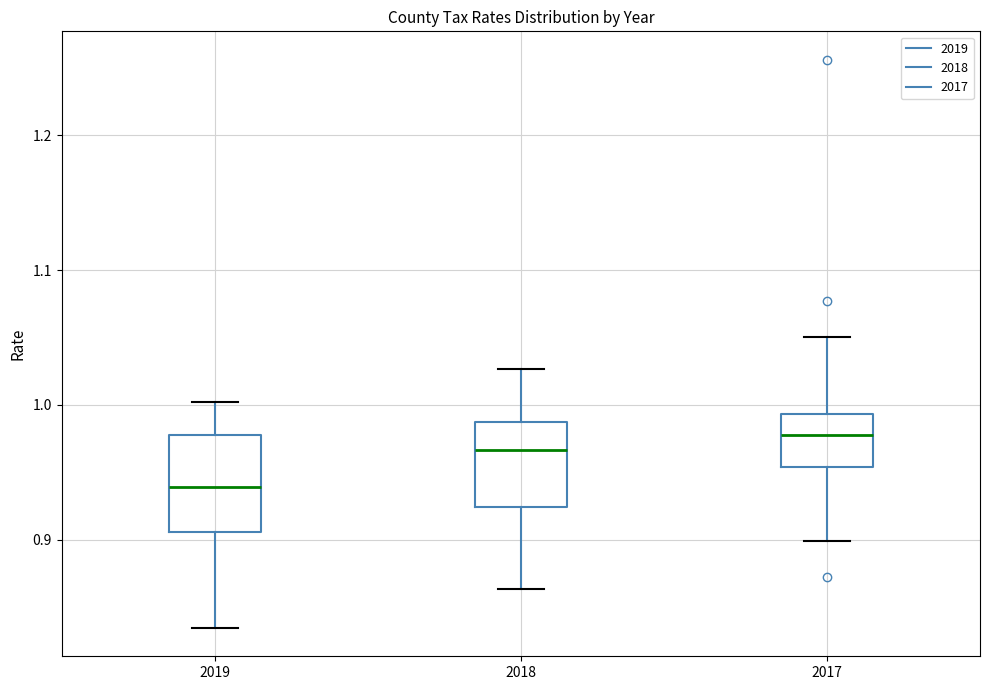

Which box has the lowest median line?

2019